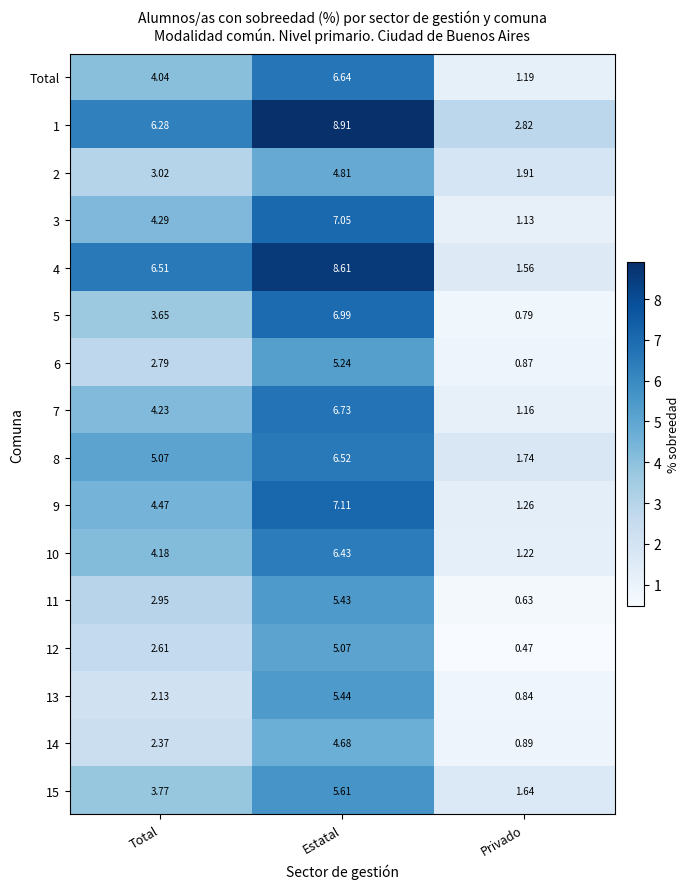

List the labels in order of 14 value, smallest first.

Privado, Total, Estatal